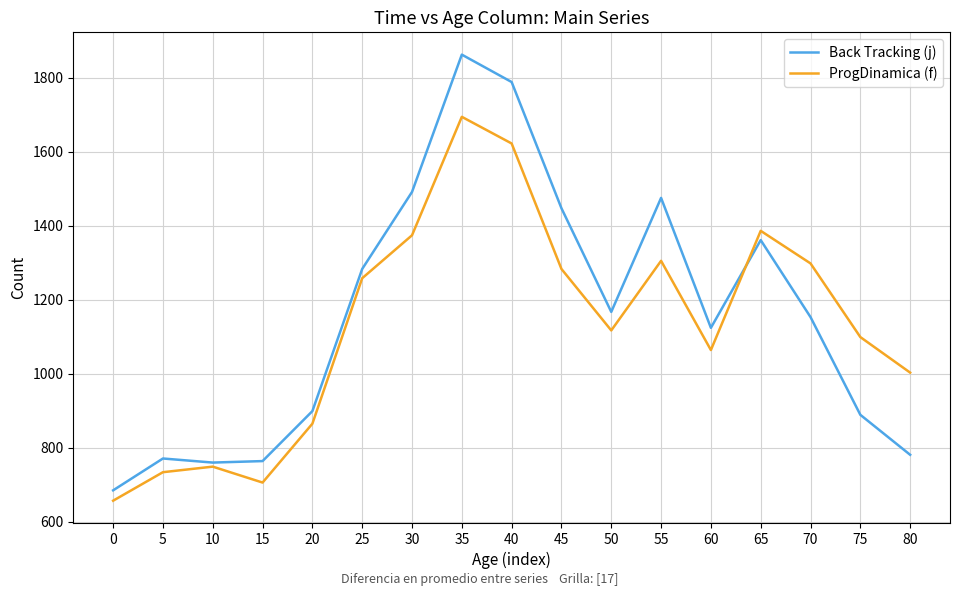

Which series has the largest range (max minus min)?

Back Tracking (j)